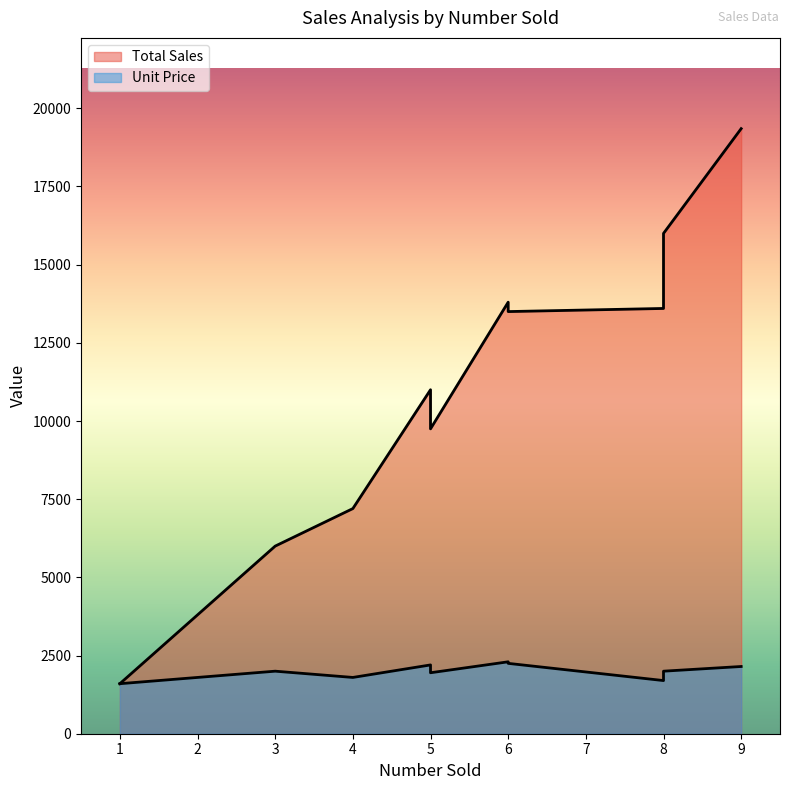

How many lines are shown in the chart?

2